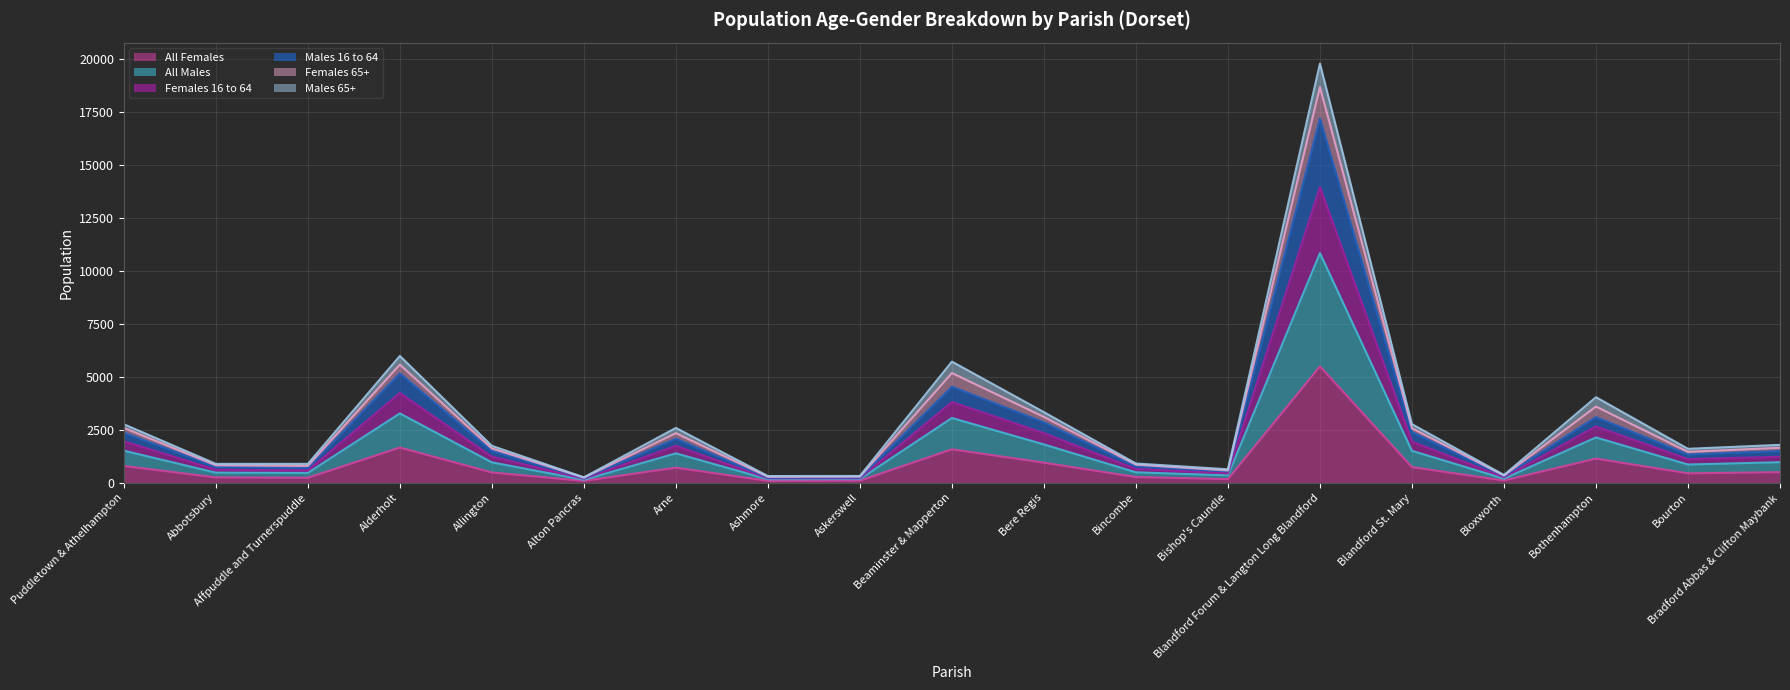

The value of All Females at Blandford Forum & Langton Long Blandford is 5482. True or false?

True